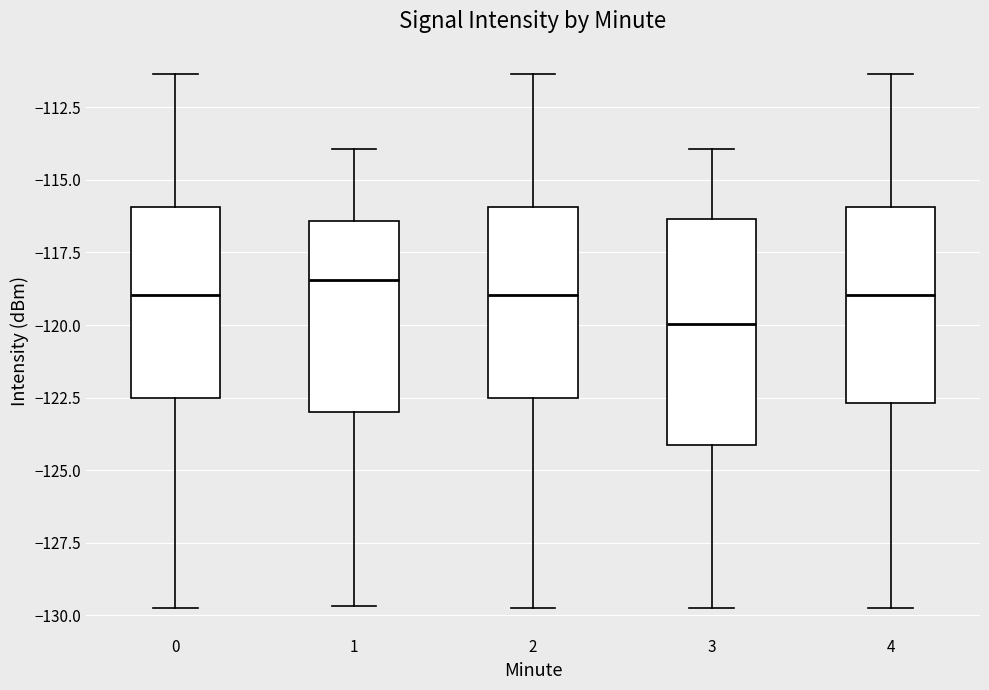

Which box is the tallest, from its lower edge to its upper edge?

3